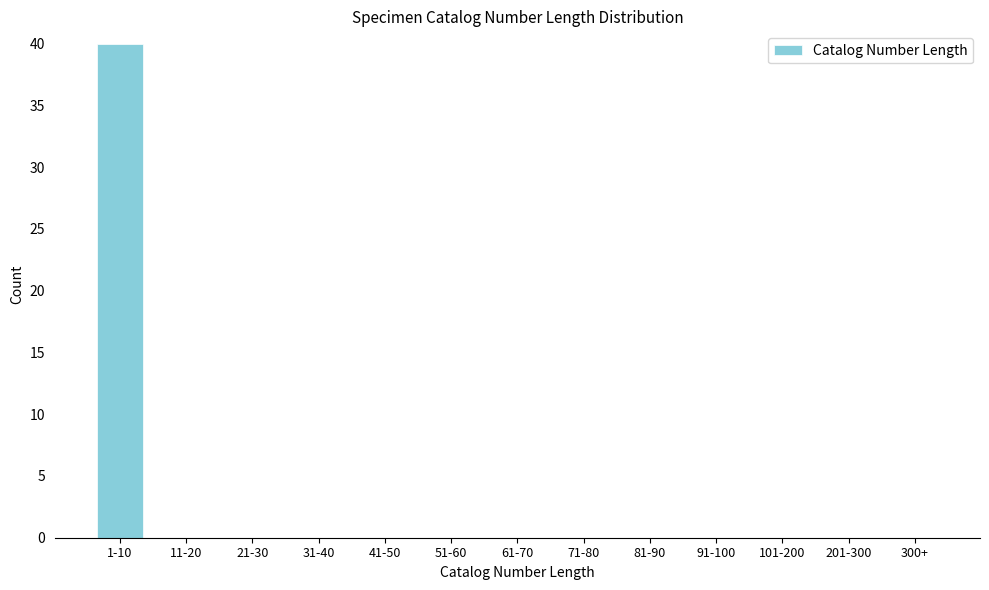

Reading right to left, list all the values displayed in this chart.

300+=0	201-300=0	101-200=0	91-100=0	81-90=0	71-80=0	61-70=0	51-60=0	41-50=0	31-40=0	21-30=0	11-20=0	1-10=40